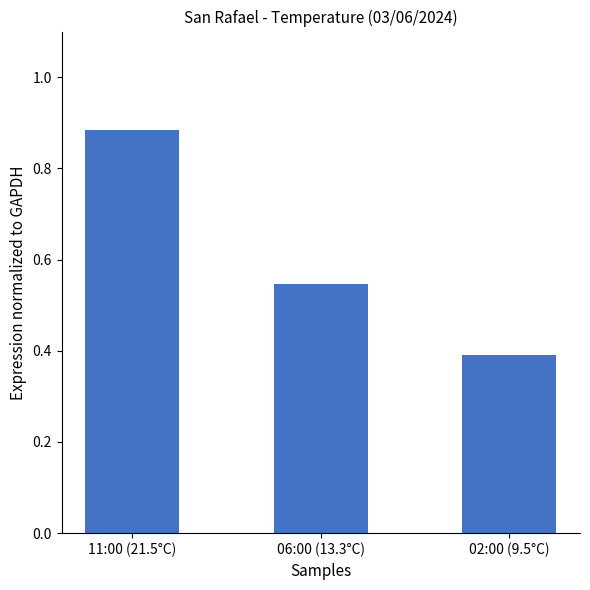

What position from the right is 02:00 (9.5°C)?

1